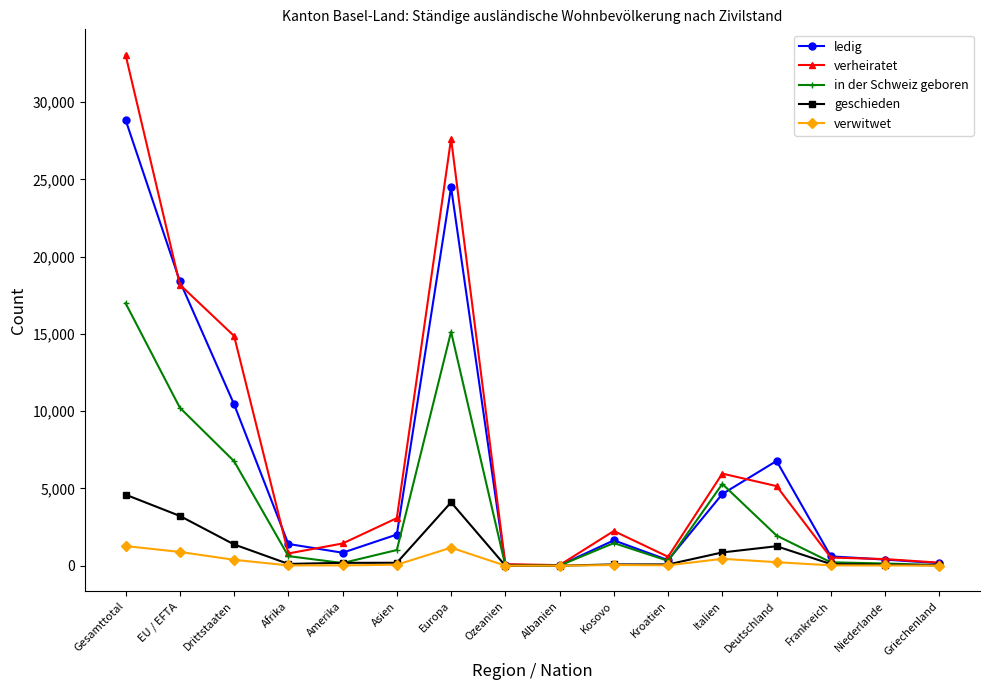

True or false: geschieden has more than 0 interior local peaks.

True